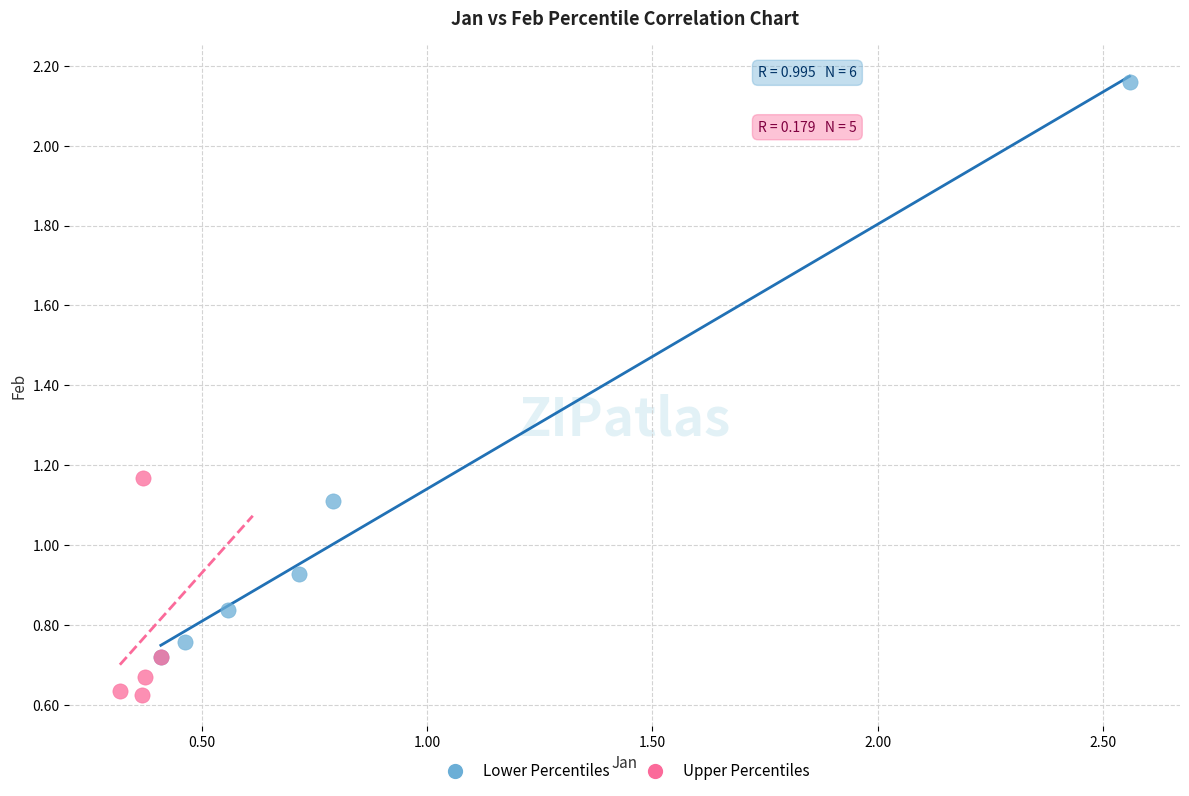

Which series contains the lowest Y value?

Upper Percentiles